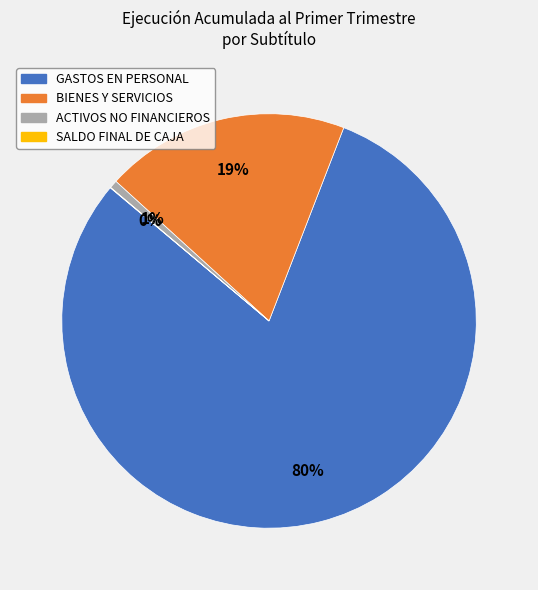

Is there any slice that represents more than half of the pie?

Yes